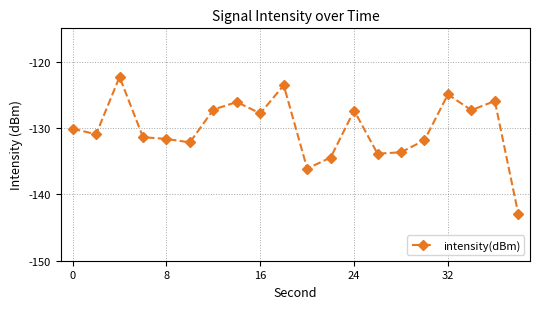

True or false: the data has more than 2 interior local peaks.

True